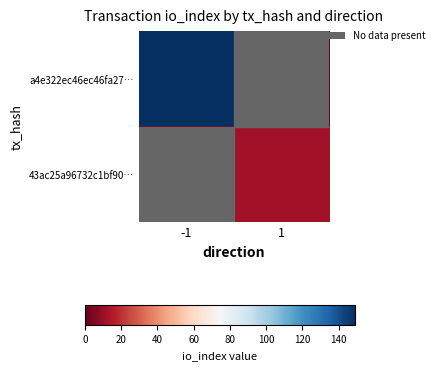

At how many categories does at least one series exceed 8?

2